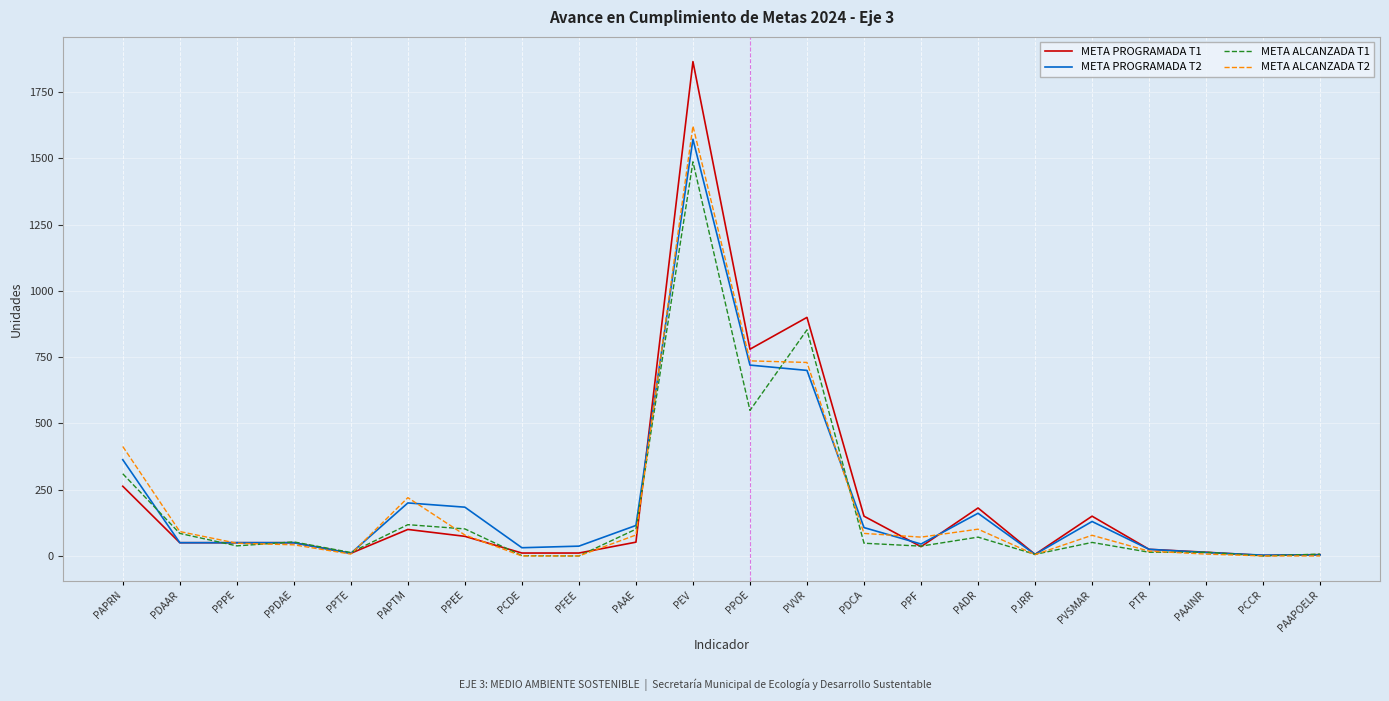

True or false: META PROGRAMADA T2 has a value of 50 at PPDAE.

True